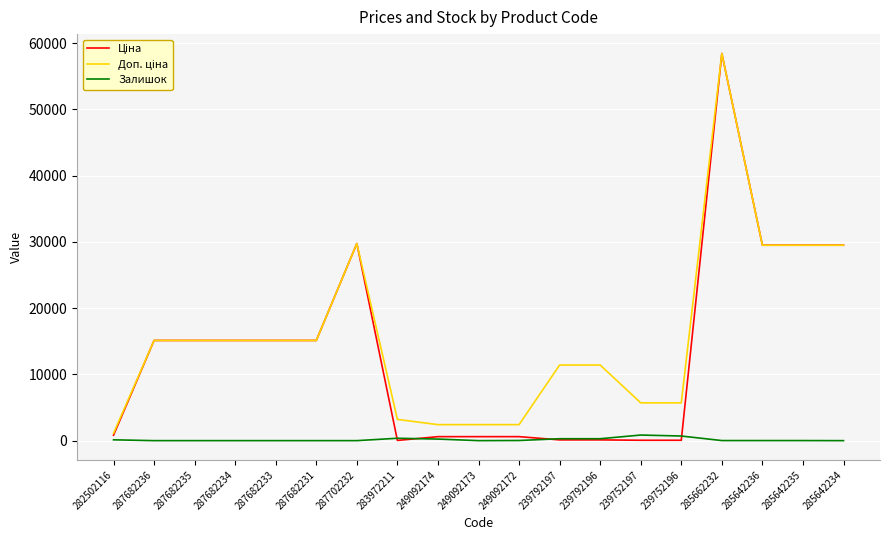

Count the number of data series in this chart.

3